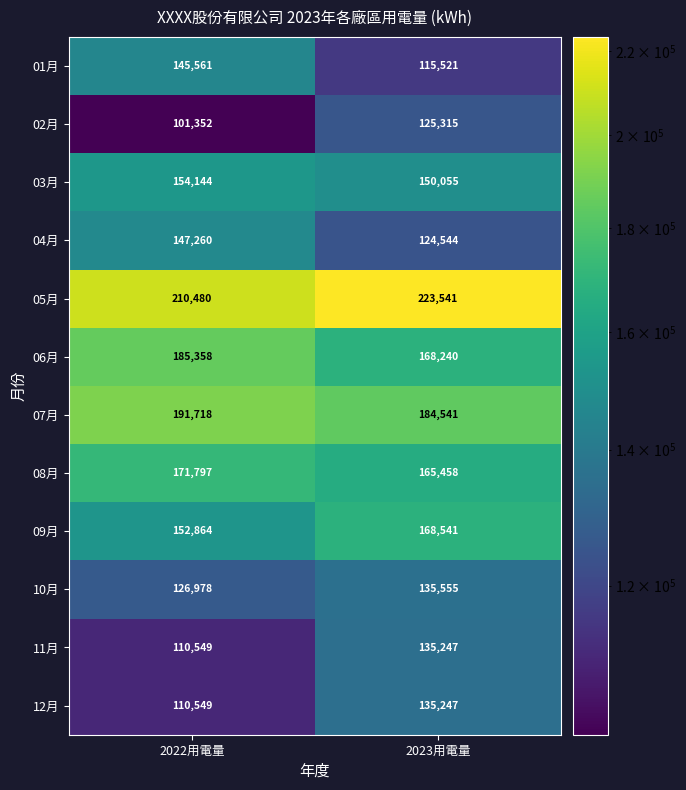

Where is 03月 nearest to the value 152099?

2023用電量